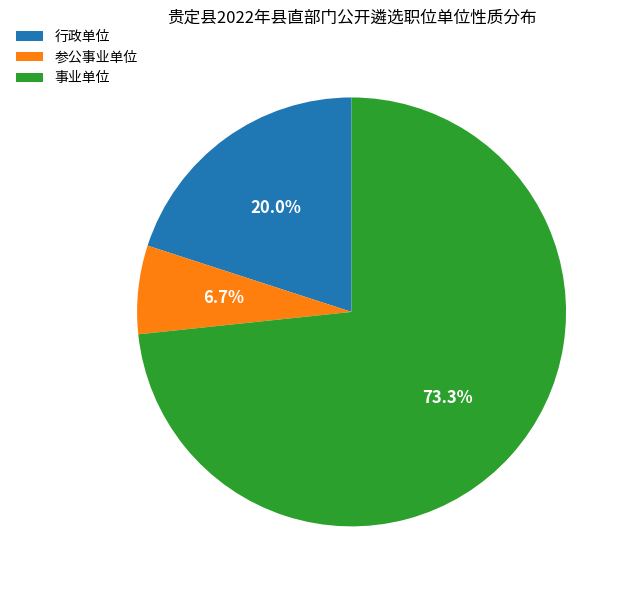

Count the number of slices in the pie.

3